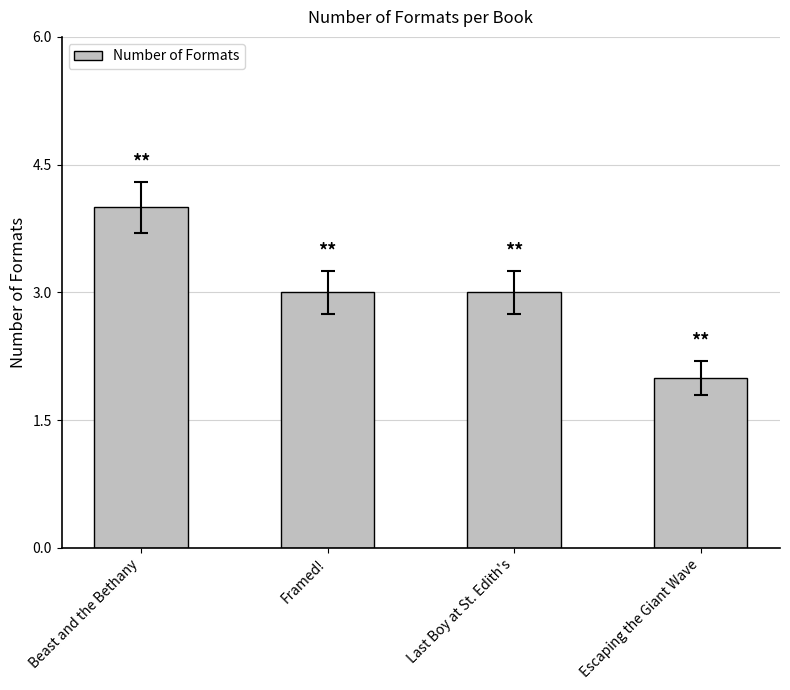

What is the sum of all values?

12